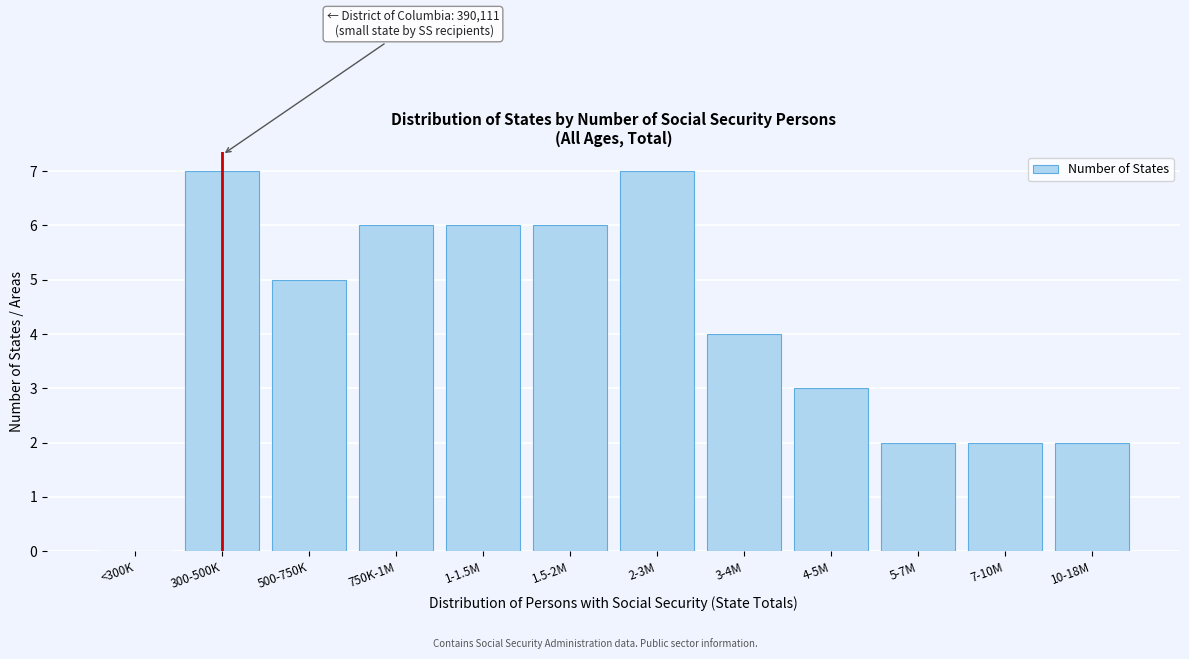

Reading right to left, transcribe all the data shown in this chart.

10-18M=2	7-10M=2	5-7M=2	4-5M=3	3-4M=4	2-3M=7	1.5-2M=6	1-1.5M=6	750K-1M=6	500-750K=5	300-500K=7	<300K=0